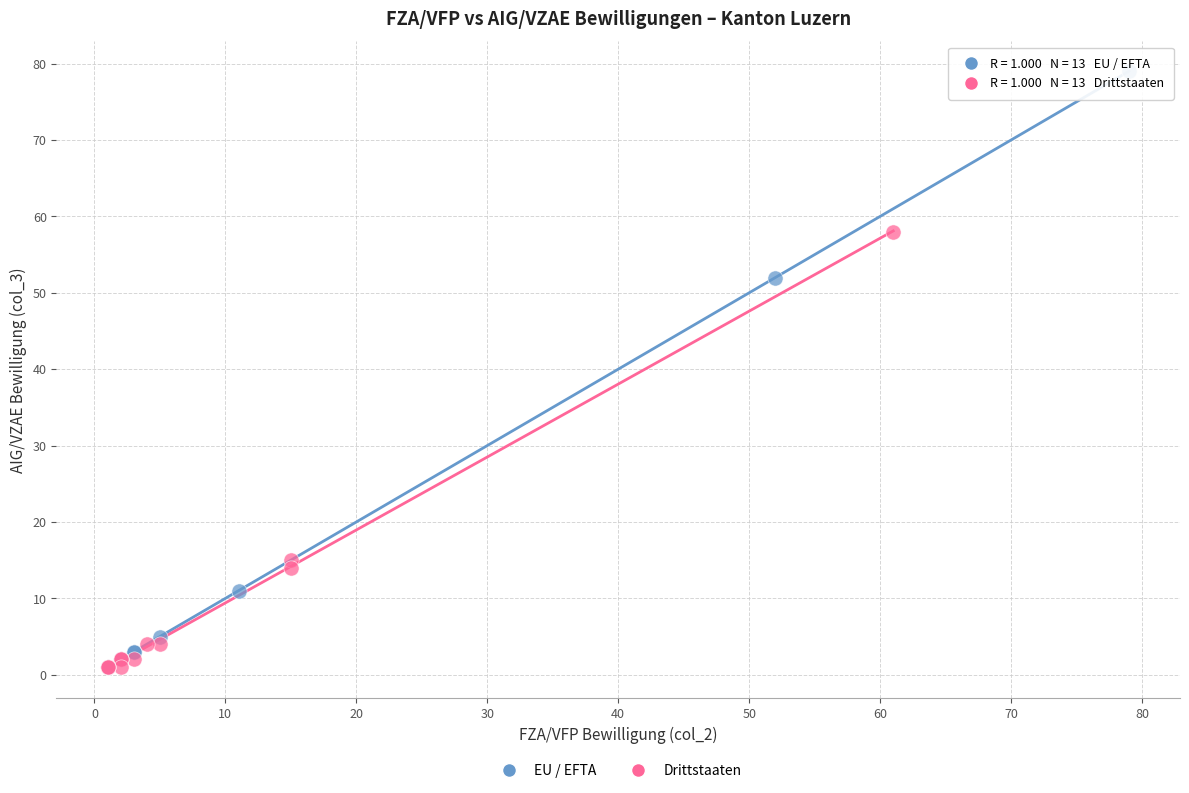

Which series reaches the maximum Y coordinate?

EU / EFTA